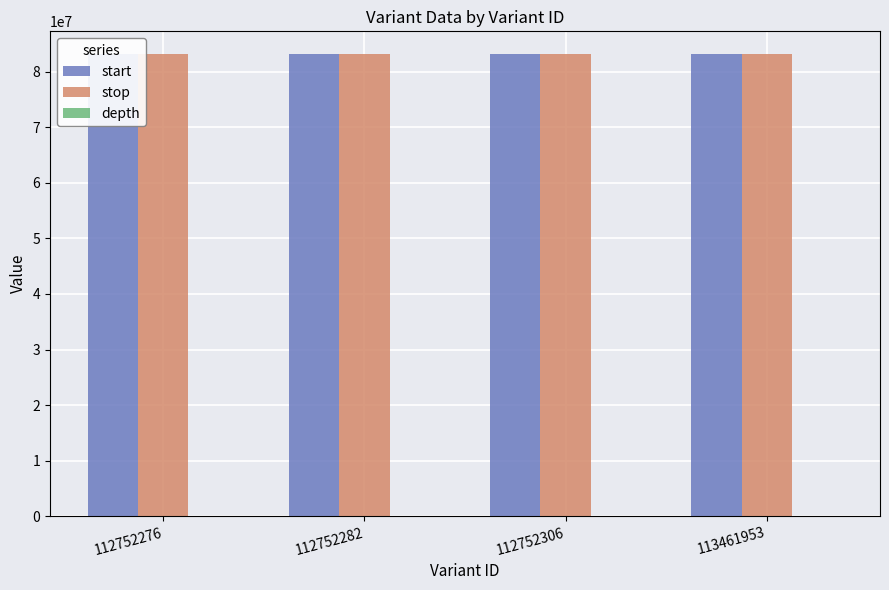

Count the depth values in the range 12 to 18.

4